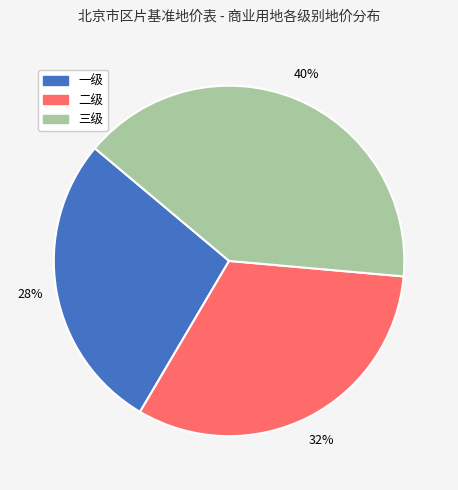

To the nearest percent, what is the average slice percentage?

33%